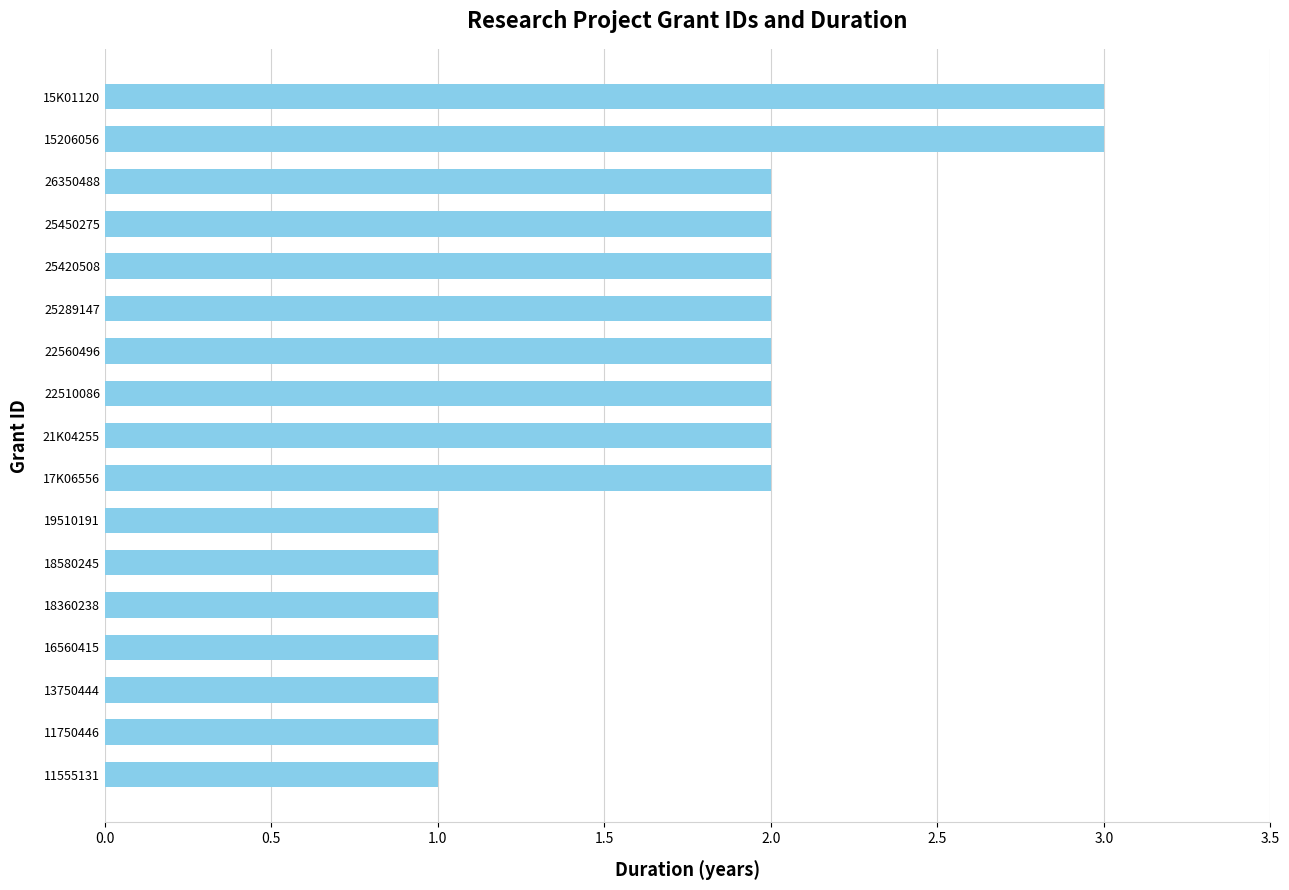

What is the sum of the values at 16560415 and 22510086?

3